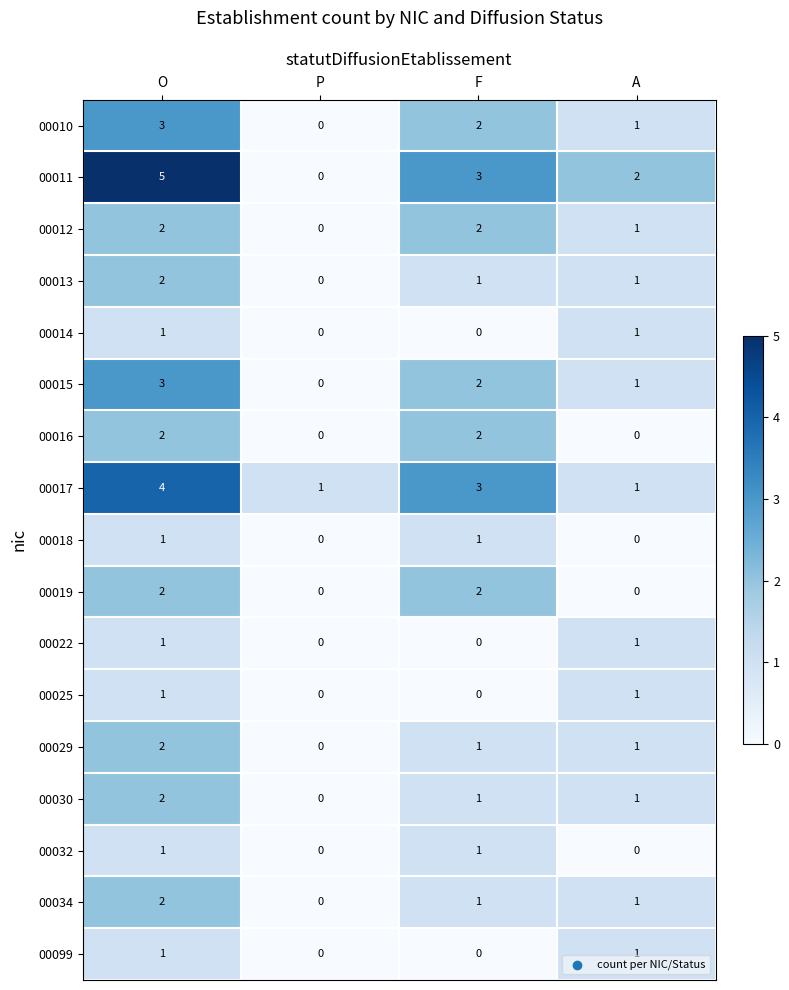

Which label corresponds to the largest value in the chart?

O